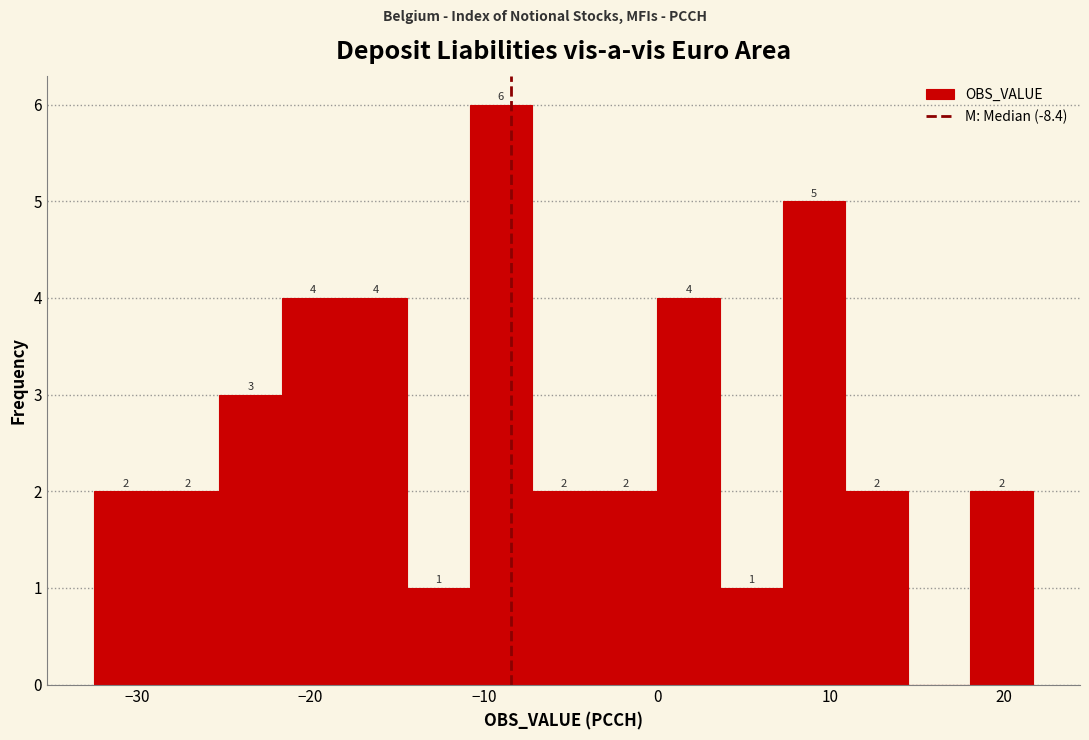

Read against the x-axis, roughly where is the centre of the tallest bar?

-9